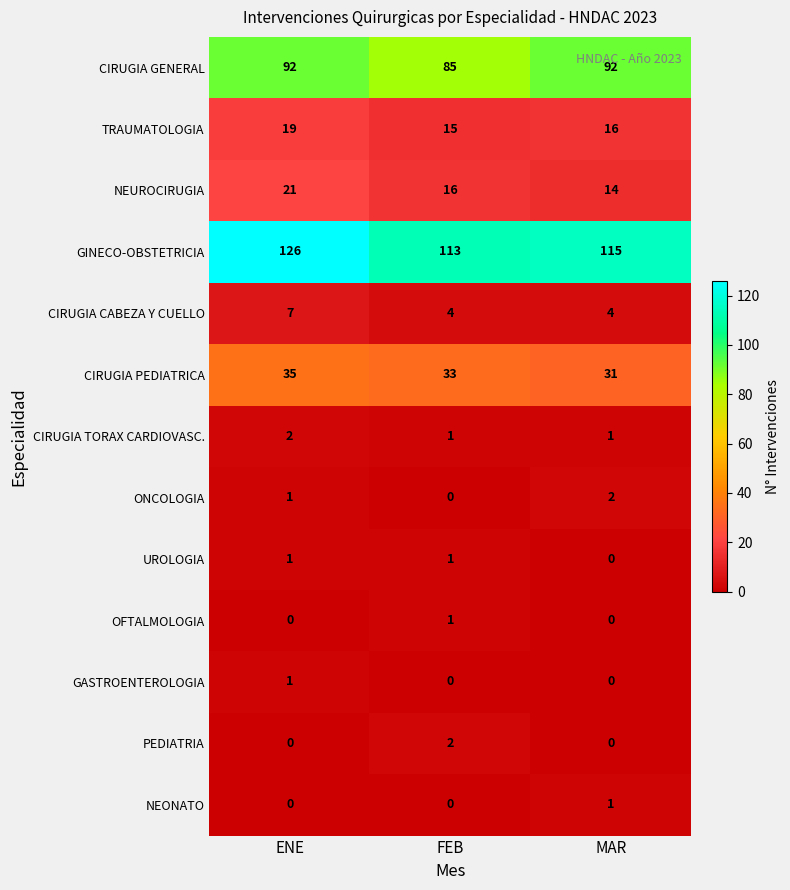

What is the highest value of the CIRUGIA CABEZA Y CUELLO series?

7